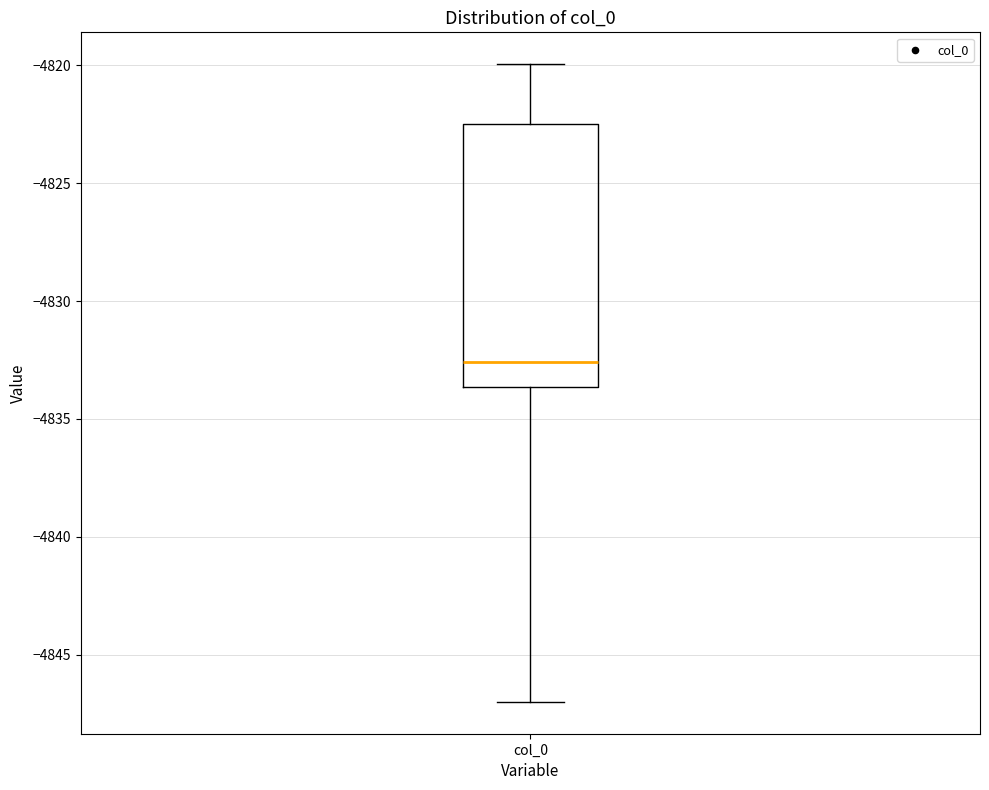

Where does the upper whisker of the box for col_0 end on the y-axis? The values are not printed on the chart, so give them approximately, as read against the axis.

-4820.0